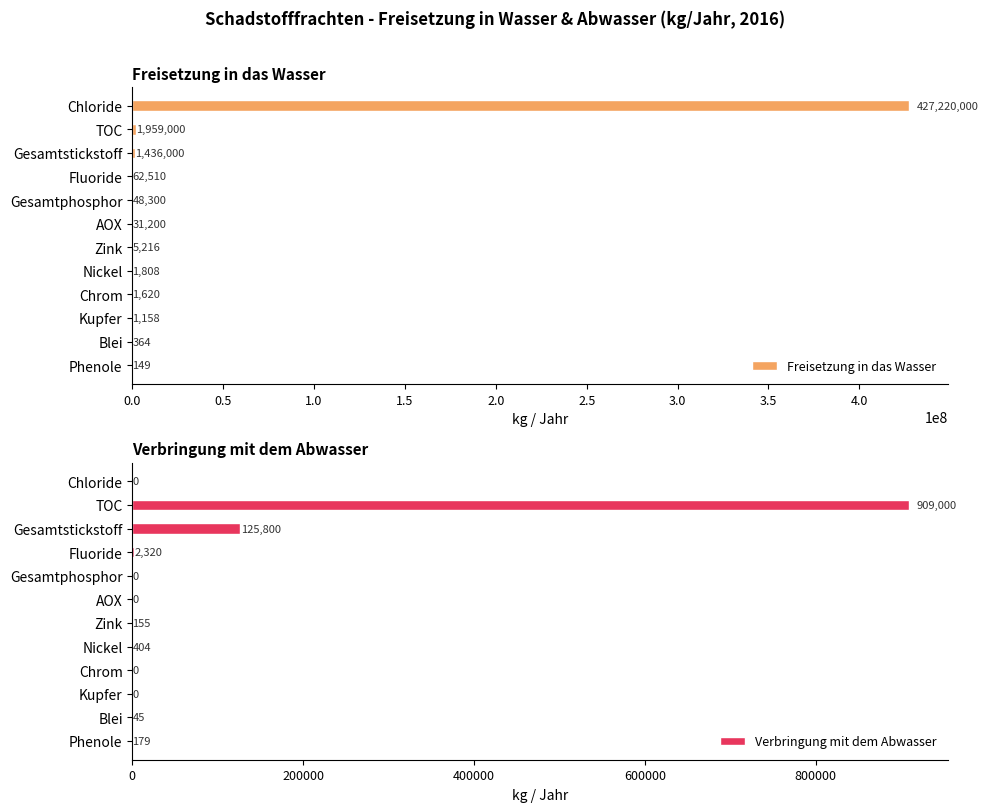

At which label does Freisetzung in das Wasser reach its peak?

Chloride